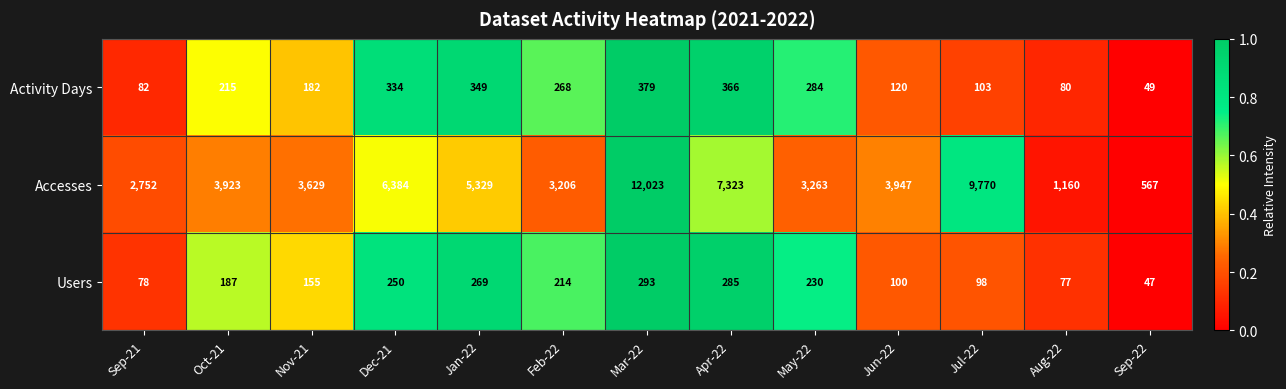

What is the difference between the highest and lowest values at Apr-22?

7038